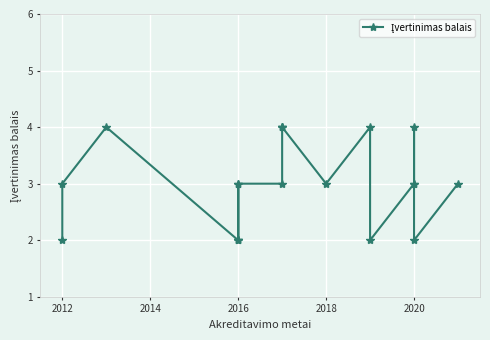

What is the sum of the values at 2018 and 2016?

5